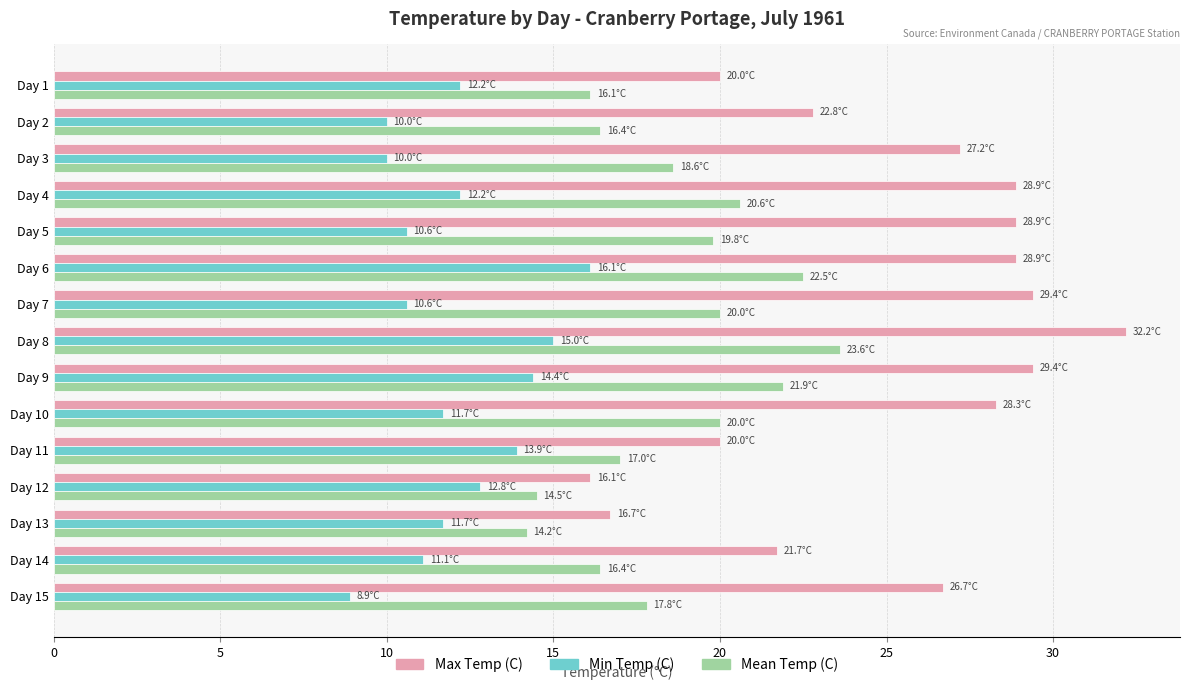

What is the difference between the second highest and second lowest values in the Max Temp (C) series?

12.7